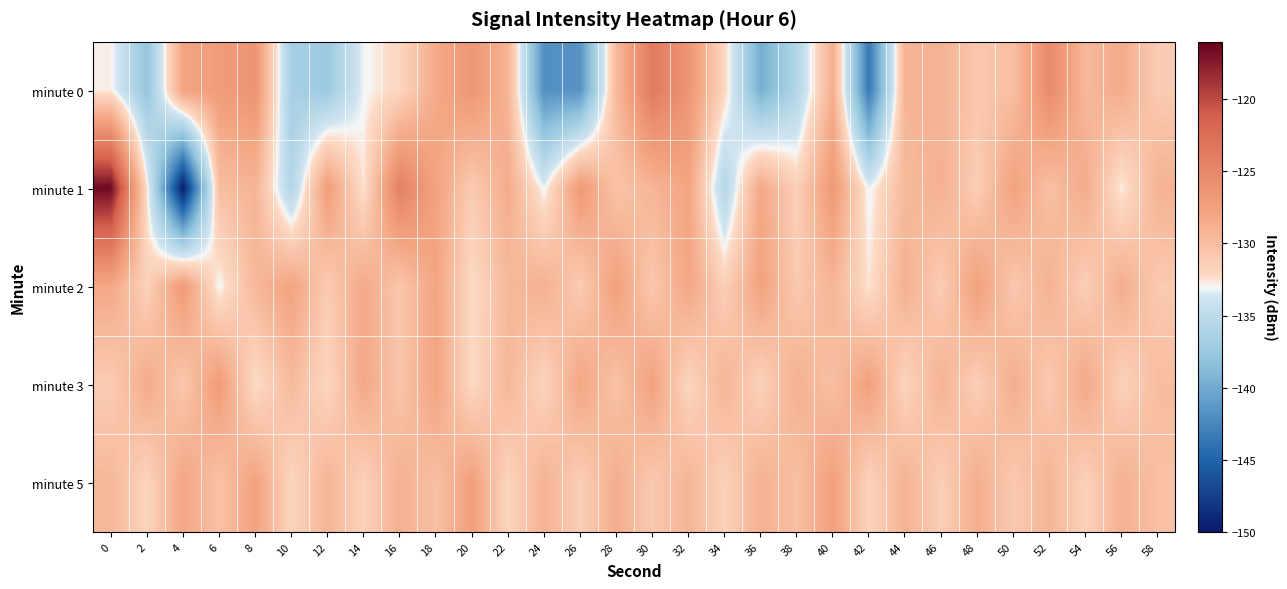

Reading left to right, what are all the values shown in this chart?

minute 0: 0=-132.8	2=-137.9	4=-127.9	6=-127.1	8=-126.3	10=-136.6	12=-137.3	14=-133.1	16=-132.0	18=-128.4	20=-126.5	22=-129.2	24=-141.9	26=-141.6	28=-129.6	30=-123.7	32=-126.4	34=-132.0	36=-139.7	38=-135.8	40=-128.8	42=-143.6	44=-129.2	46=-129.1	48=-130.7	50=-130.0	52=-125.4	54=-129.5	56=-128.5	58=-131.0
minute 1: 0=-116.5	2=-132.6	4=-149.8	6=-130.0	8=-129.1	10=-135.8	12=-127.1	14=-132.5	16=-124.3	18=-127.7	20=-131.0	22=-128.5	24=-133.2	26=-126.8	28=-130.5	30=-129.3	32=-127.9	34=-135.7	36=-128.1	38=-131.5	40=-126.8	42=-133.2	44=-129.6	46=-128.9	48=-131.2	50=-127.7	52=-130.1	54=-128.5	56=-132.8	58=-129.0
minute 2: 0=-128.2	2=-131.6	4=-126.9	6=-133.1	8=-129.5	10=-127.8	12=-131.0	14=-128.3	16=-130.7	18=-127.9	20=-132.2	22=-129.6	24=-128.9	26=-131.1	28=-127.5	30=-130.8	32=-128.0	34=-131.3	36=-127.7	38=-130.9	40=-129.2	42=-132.6	44=-128.9	46=-131.1	48=-127.5	50=-130.8	52=-129.0	54=-131.3	56=-128.7	58=-130.9
minute 3: 0=-131.1	2=-128.5	4=-130.8	6=-127.0	8=-132.3	10=-129.7	12=-131.9	14=-128.2	16=-130.6	18=-127.9	20=-132.1	22=-129.5	24=-131.8	26=-128.0	28=-130.3	30=-127.7	32=-131.9	34=-129.2	36=-131.6	38=-128.9	40=-130.1	42=-127.5	44=-131.8	46=-129.0	48=-131.3	50=-128.7	52=-130.9	54=-128.2	56=-131.6	58=-129.9
minute 5: 0=-129.5	2=-131.8	4=-128.0	6=-130.3	8=-127.7	10=-131.9	12=-129.2	14=-131.6	16=-128.9	18=-130.1	20=-127.5	22=-131.8	24=-129.0	26=-131.3	28=-128.7	30=-130.9	32=-129.2	34=-131.6	36=-128.9	38=-130.1	40=-127.5	42=-131.8	44=-129.0	46=-131.3	48=-128.7	50=-130.9	52=-129.2	54=-131.6	56=-128.9	58=-130.1